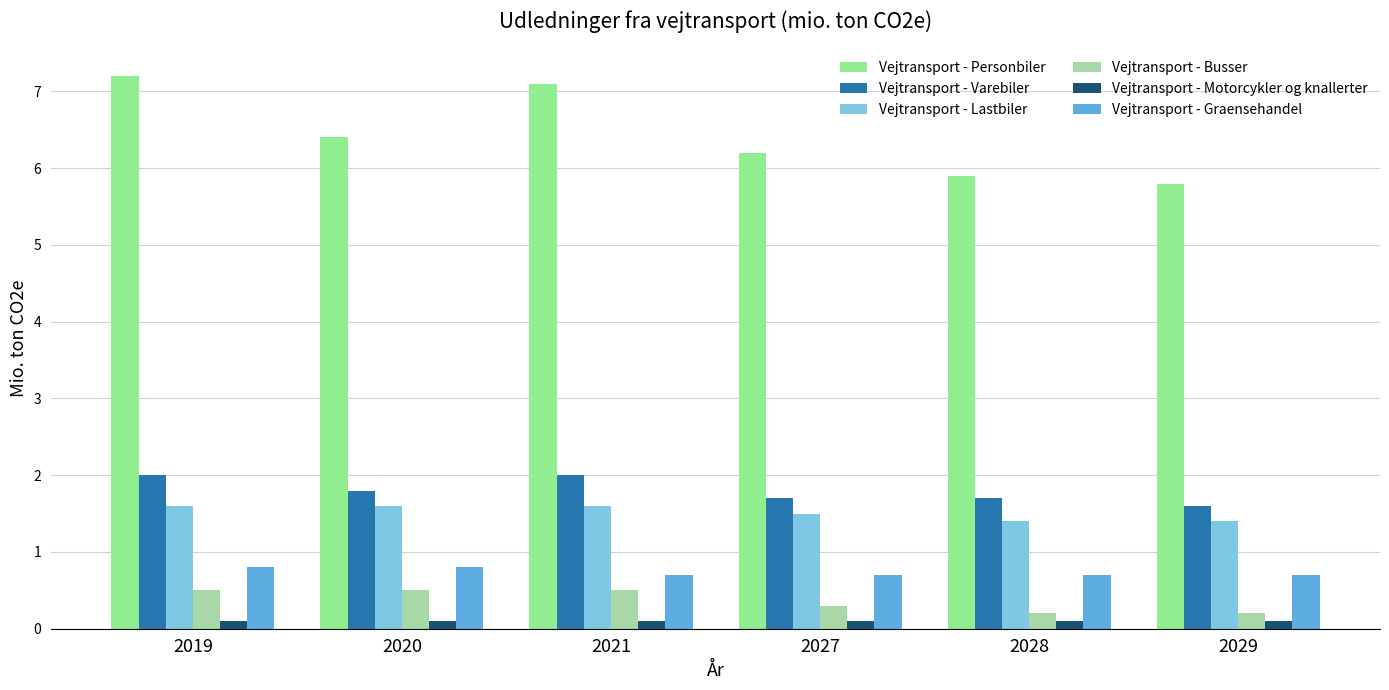

Reading left to right, what are all the values shown in this chart?

Vejtransport - Personbiler: 7.2	6.4	7.1	6.2	5.9	5.8
Vejtransport - Varebiler: 2.0	1.8	2.0	1.7	1.7	1.6
Vejtransport - Lastbiler: 1.6	1.6	1.6	1.5	1.4	1.4
Vejtransport - Busser: 0.5	0.5	0.5	0.3	0.2	0.2
Vejtransport - Motorcykler og knallerter: 0.1	0.1	0.1	0.1	0.1	0.1
Vejtransport - Graensehandel: 0.8	0.8	0.7	0.7	0.7	0.7